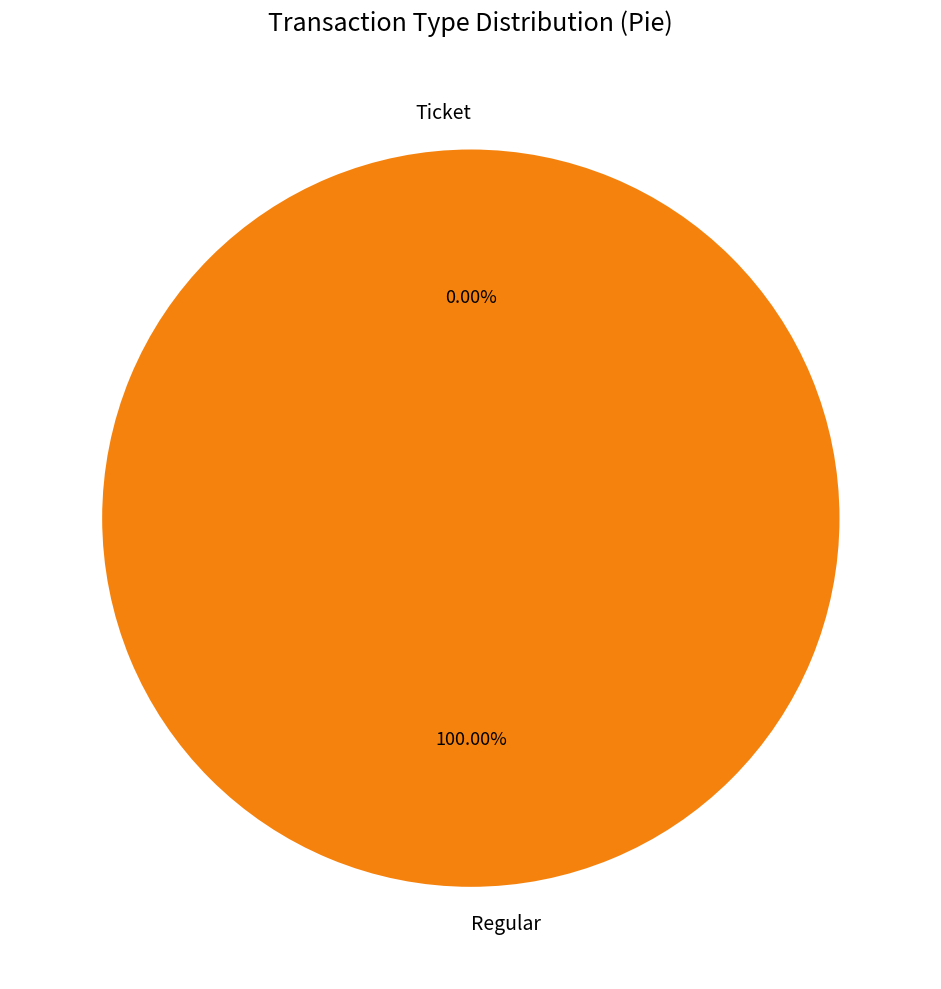

Do Regular and Ticket together represent more than half of the pie?

Yes